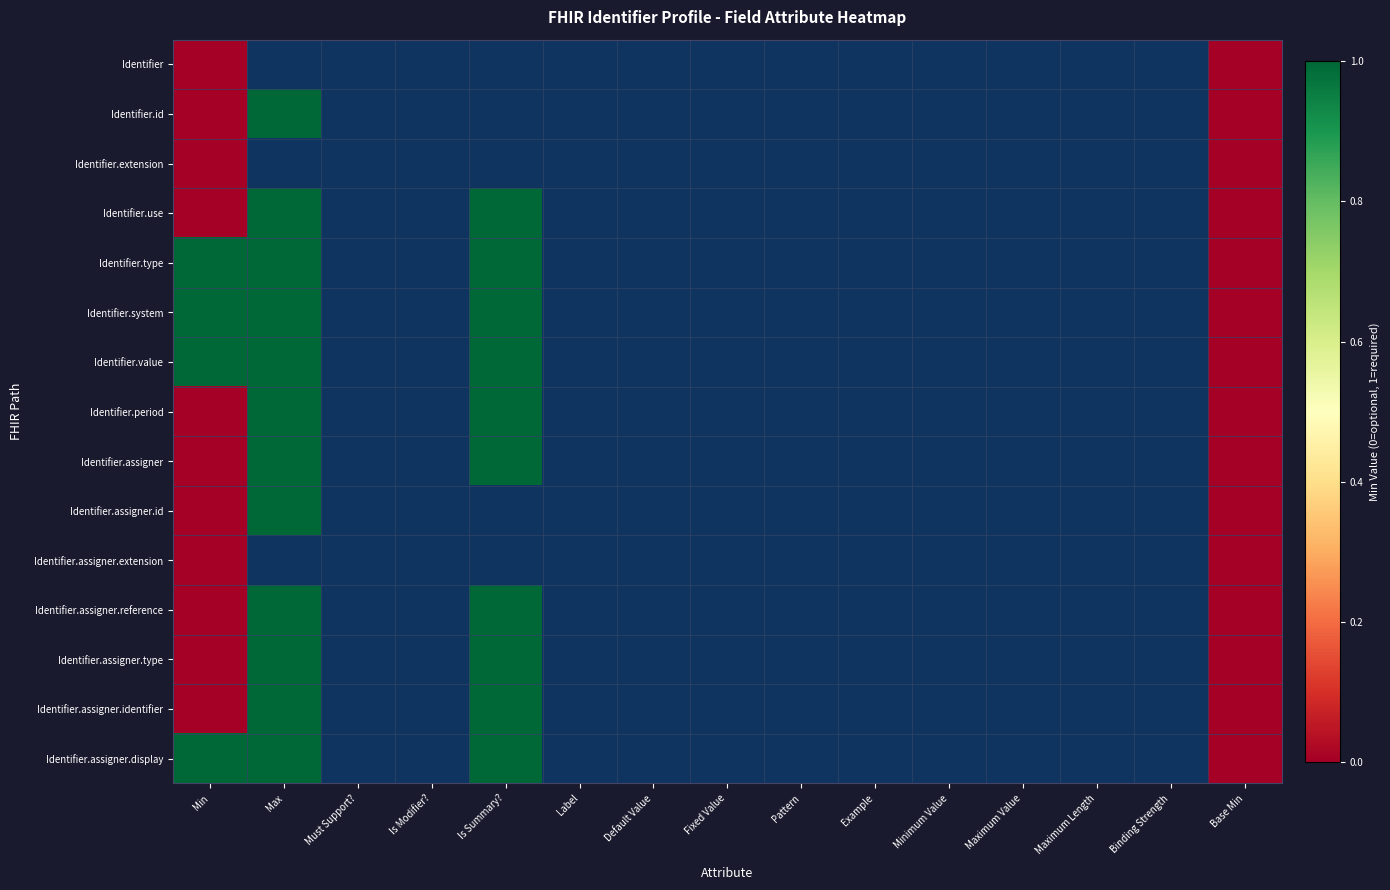

What is the difference between the maximum and minimum values in the Identifier.system series?

1.0